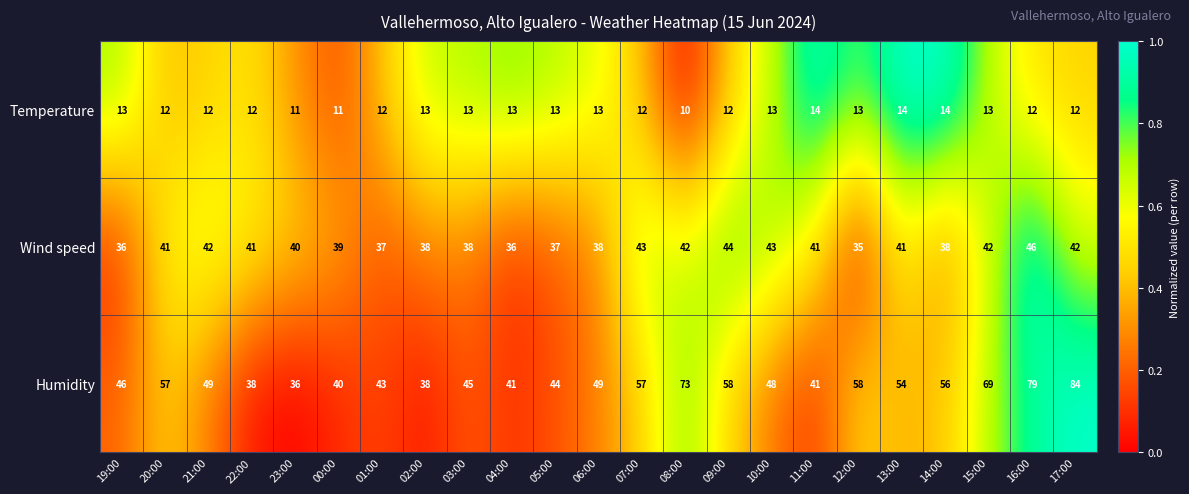

Read the Wind speed value at 12:00, to the nearest 5.

35